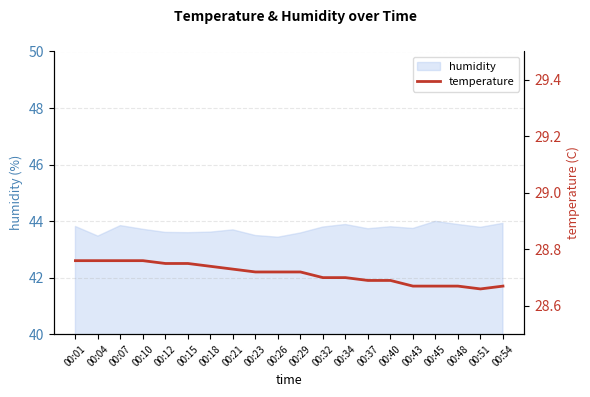

Does the chart have visible grid lines?

Yes